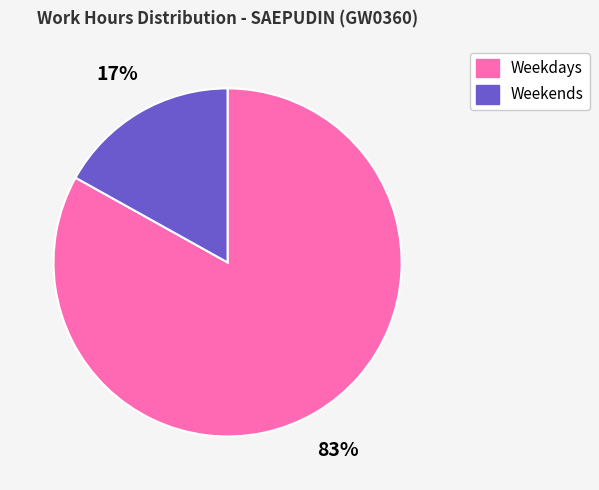

Is there a majority slice in this chart?

Yes